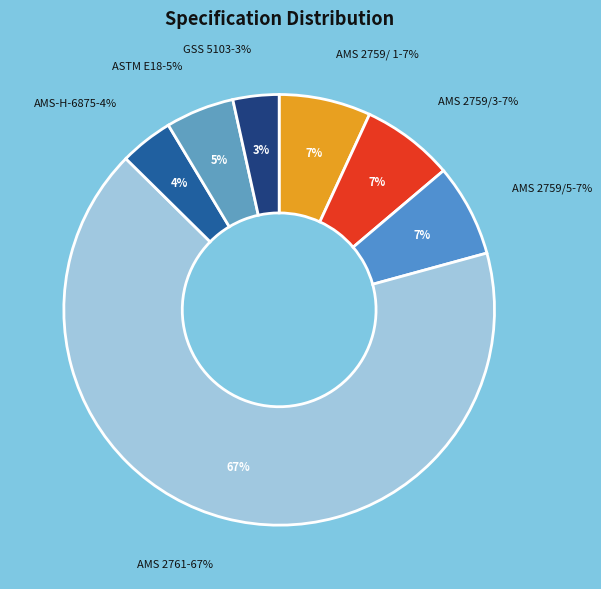

Rank the categories by value from lowest to highest.

GSS 5103, AMS-H-6875, ASTM E18, AMS 2759/ 1, AMS 2759/3, AMS 2759/5, AMS 2761